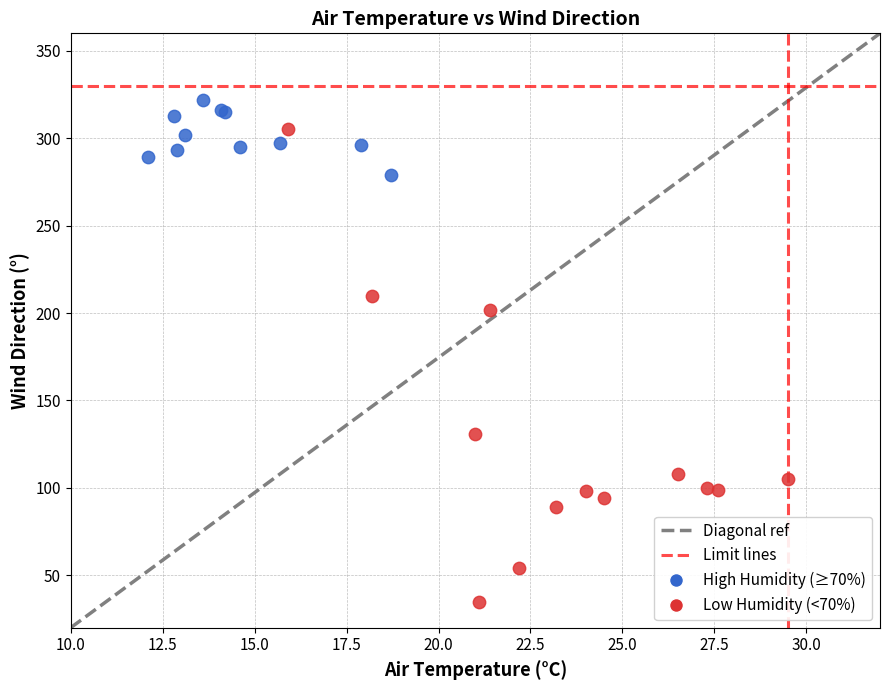

Which series reaches the maximum Y coordinate?

High Humidity (≥70%)